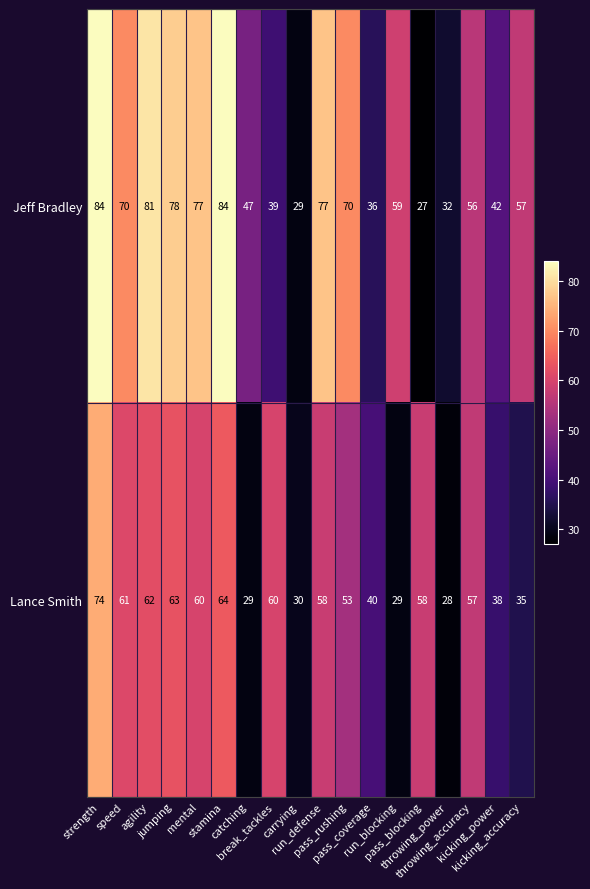

Which series has the largest total across all categories?

Jeff Bradley